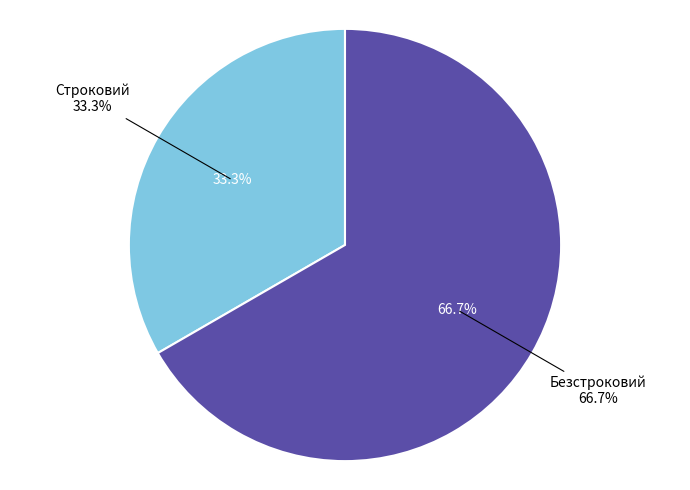

How many slices are in this pie chart?

2